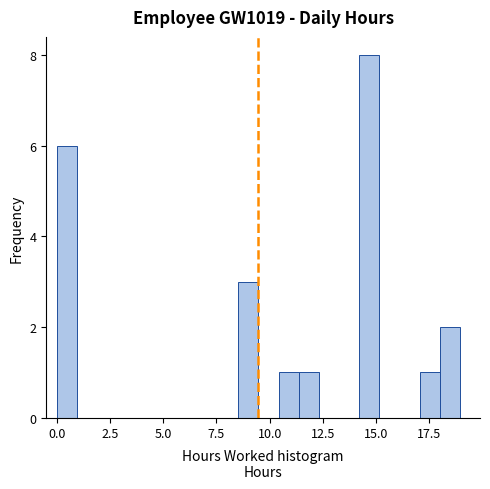

Read against the x-axis, roughly where is the centre of the tallest bar?

14.5